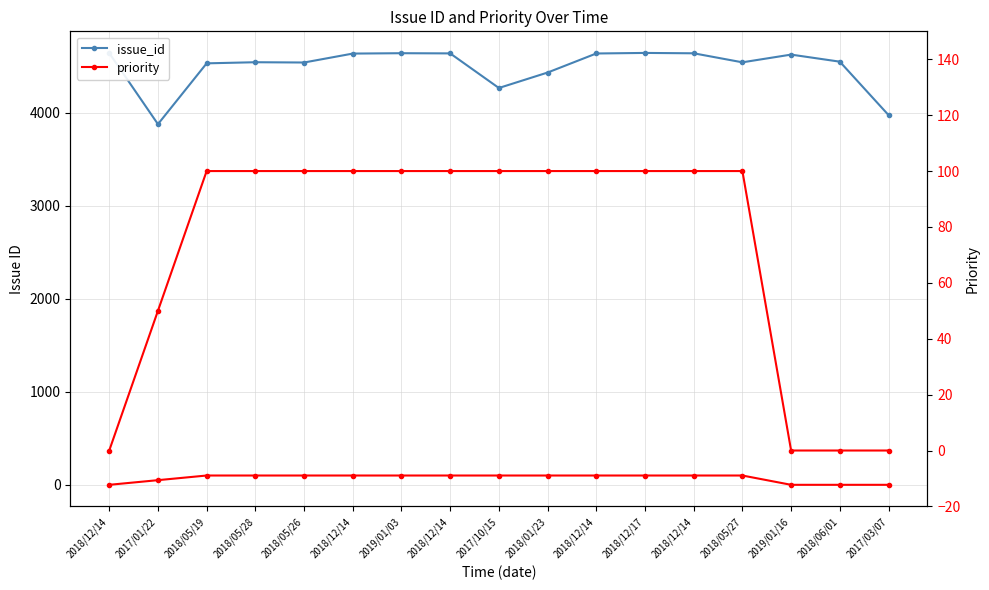

True or false: priority and issue_id cross at least once.

False